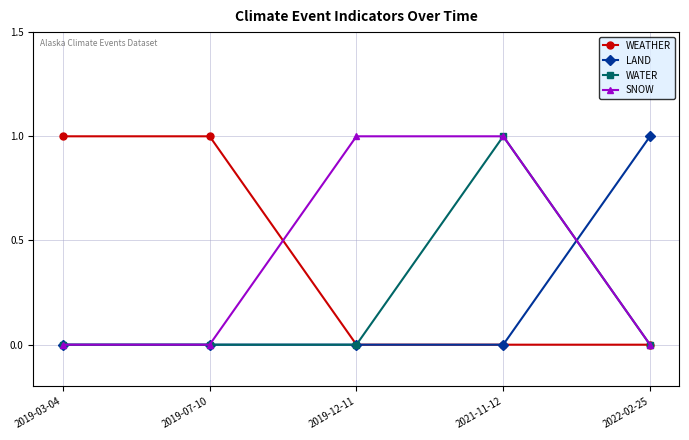

What is the label of the 1st point from the left?

2019-03-04